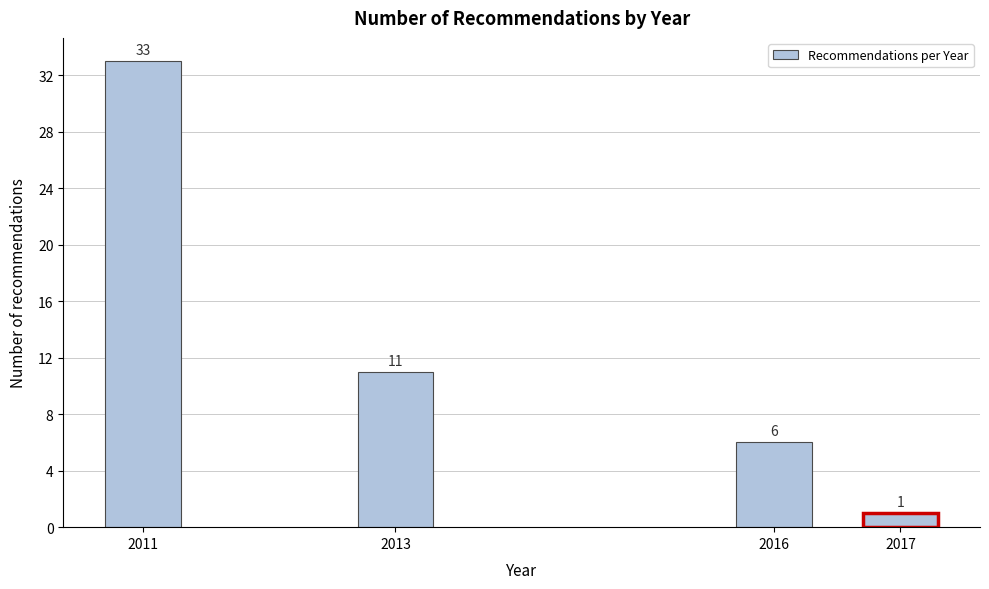

Reading left to right, transcribe all the data shown in this chart.

2011=33	2013=11	2016=6	2017=1